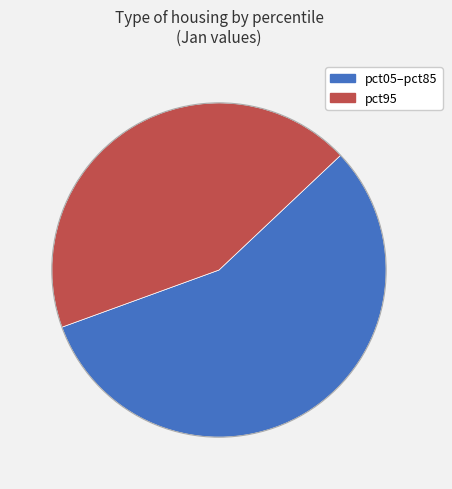

Is there a majority slice in this chart?

Yes